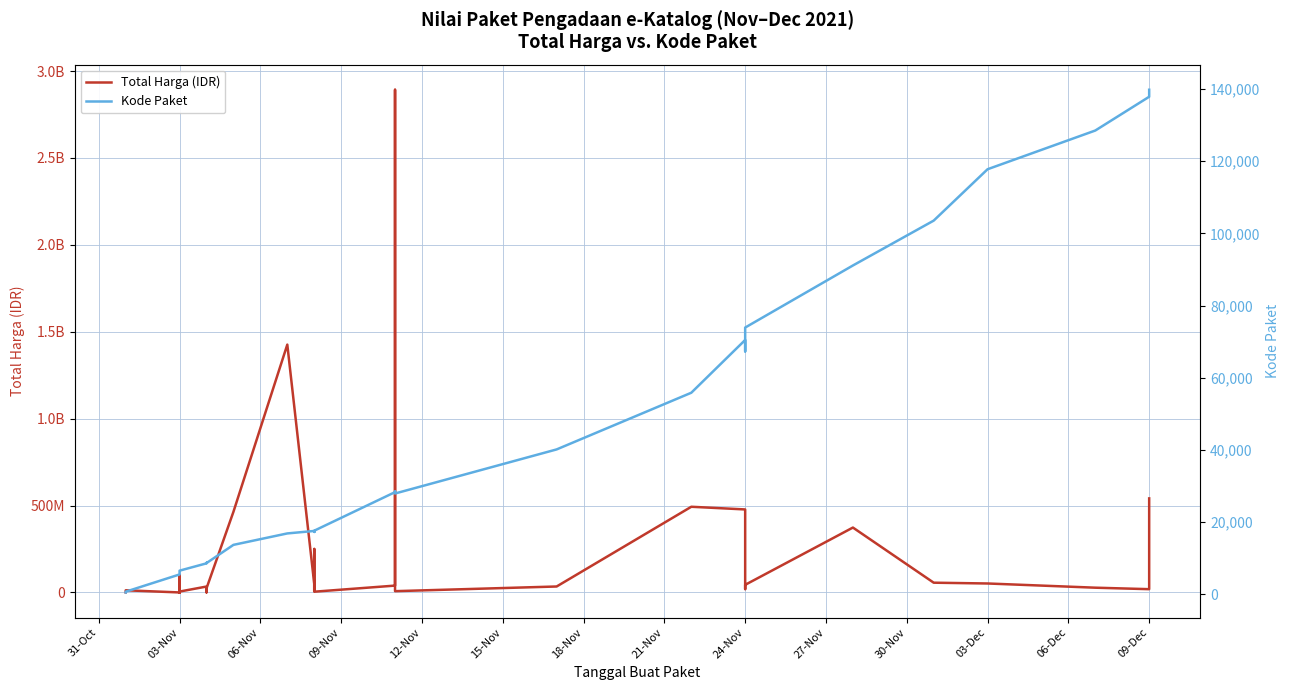

What are all the series names shown in the legend?

Total Harga (IDR), Kode Paket